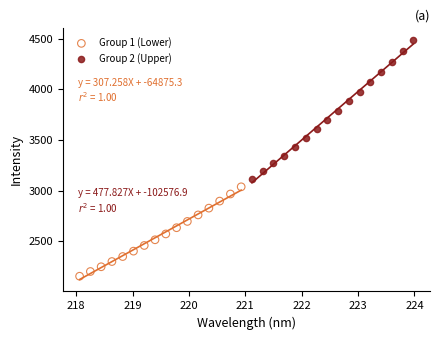

Which series has the largest Y range (max minus min)?

Group 2 (Upper)